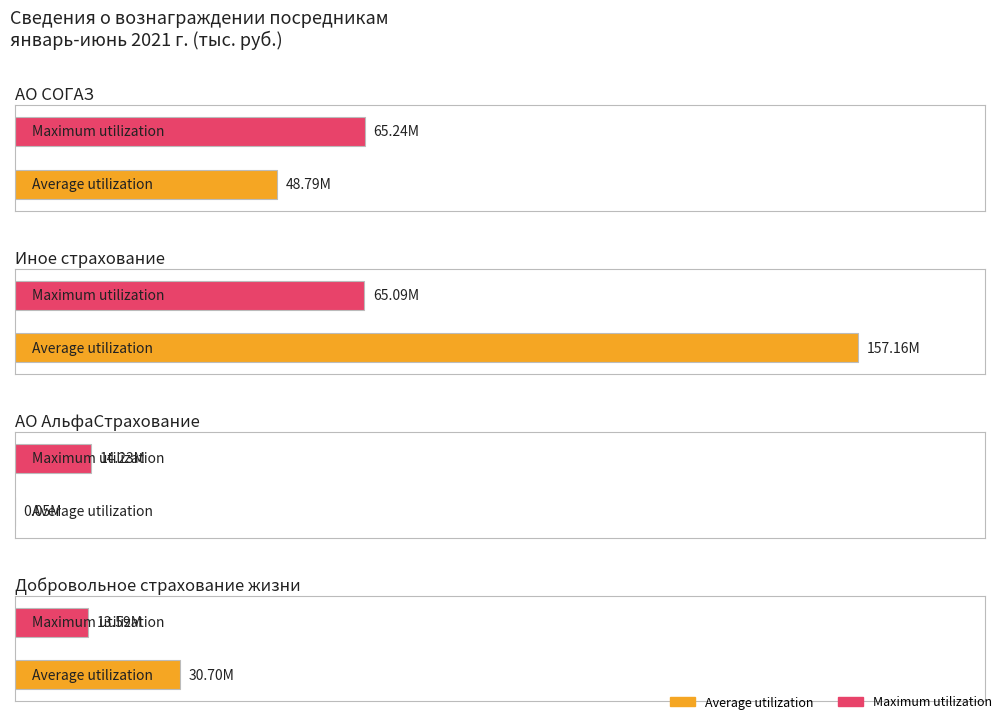

At which label does Maximum utilization reach its peak?

АО СОГАЗ